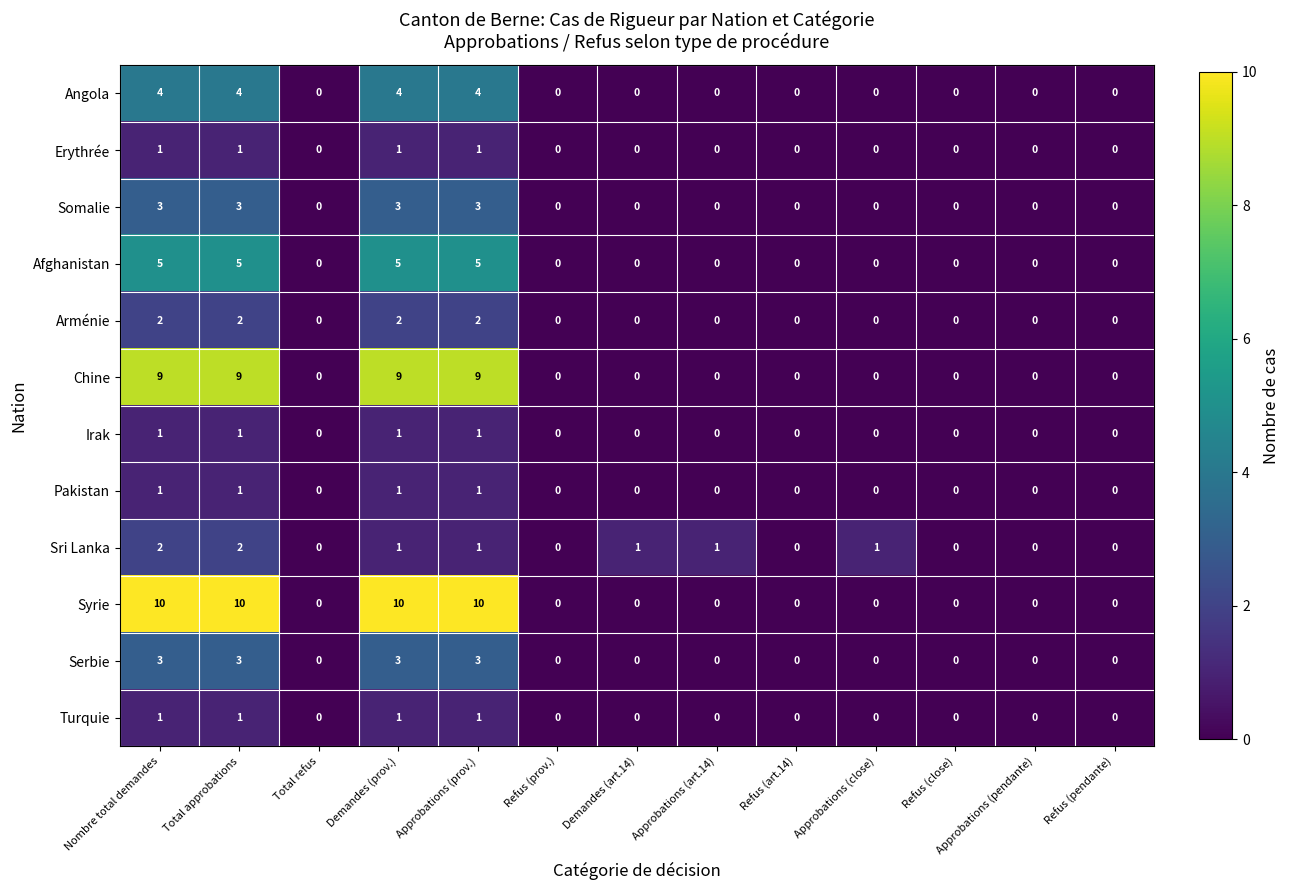

What is the maximum value shown in the chart?

10